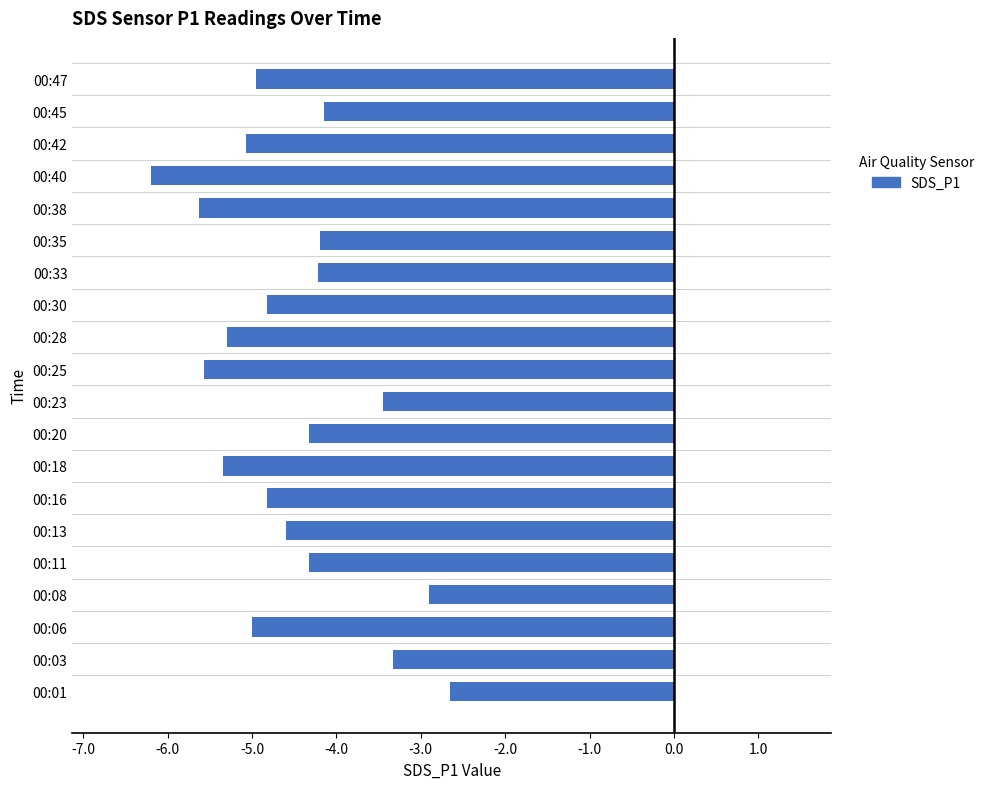

What is the average value?

-4.5